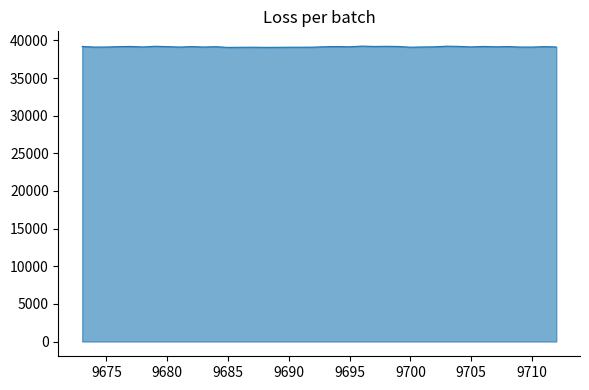

What is the greatest value displayed?

39241